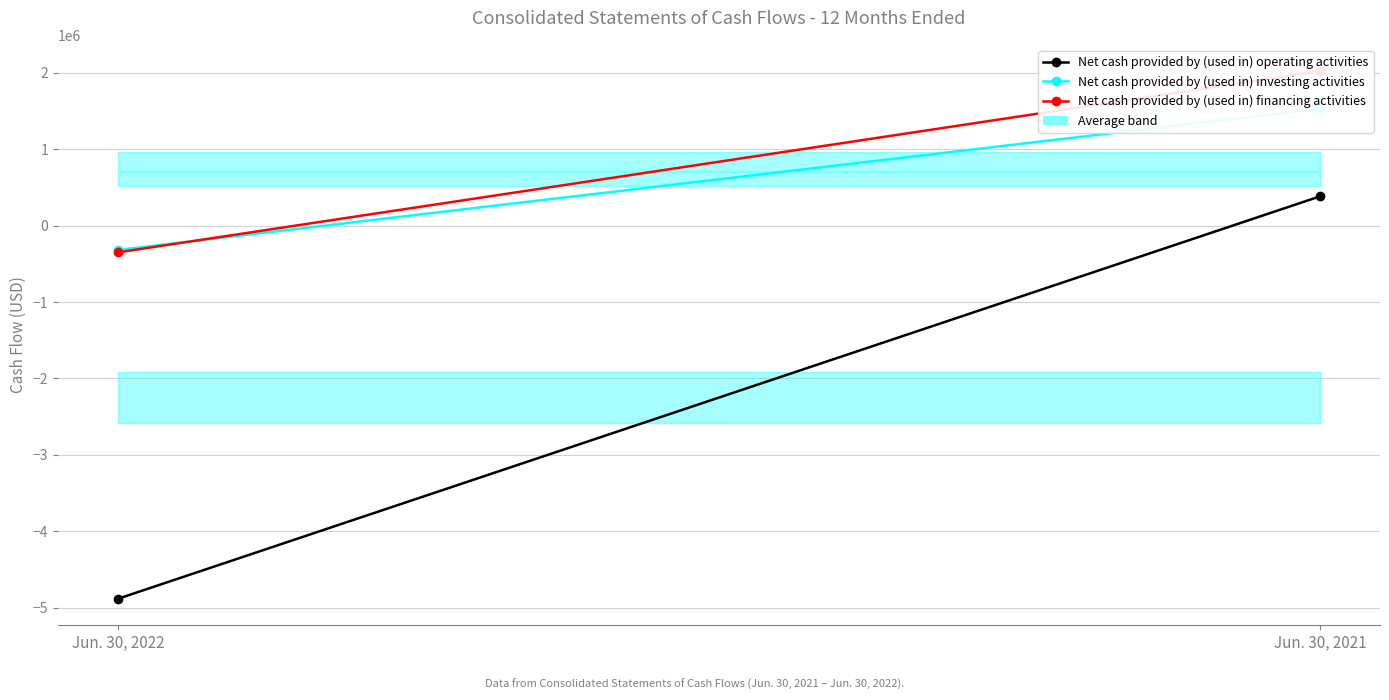

What is the value of the Net cash provided by (used in) investing activities point at the 1st from the left?

-317811